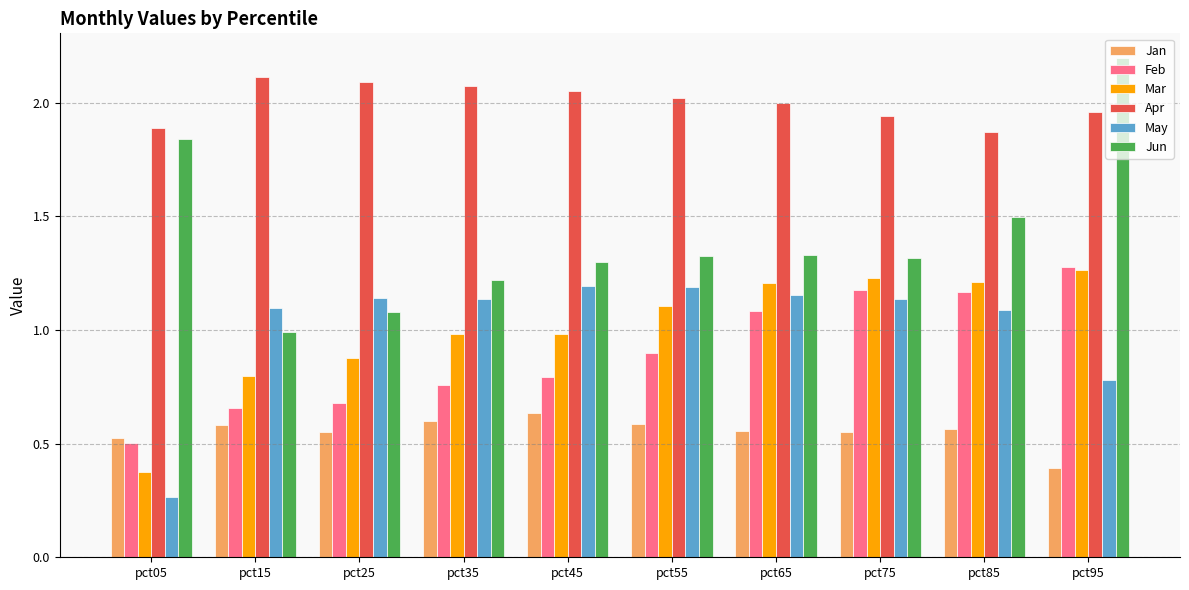

What are all the series names shown in the legend?

Jan, Feb, Mar, Apr, May, Jun